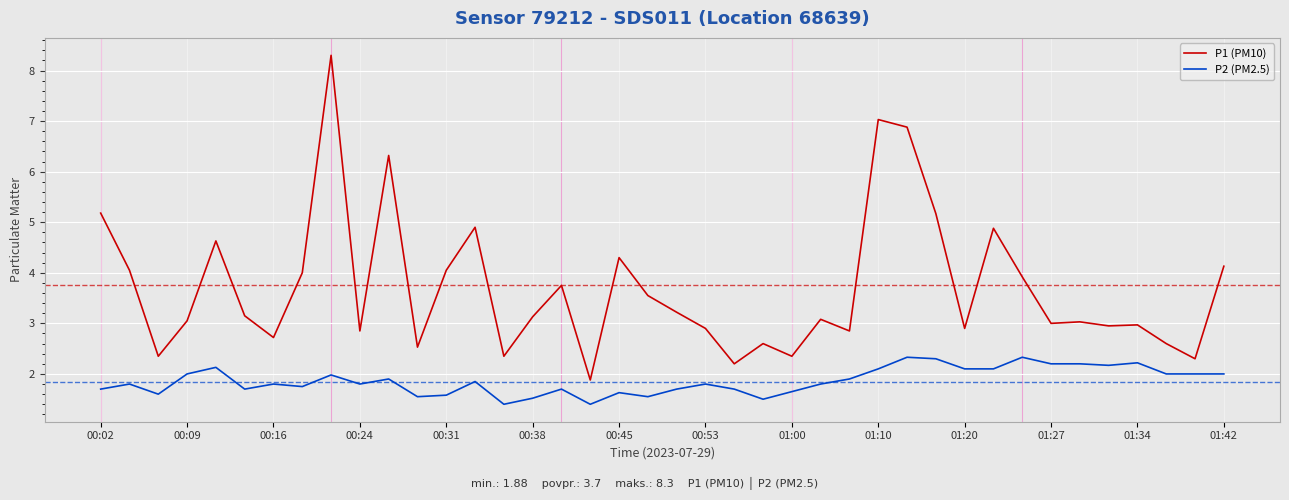

List the series in order of their overall mean, lowest first.

P2 (PM2.5), P1 (PM10)